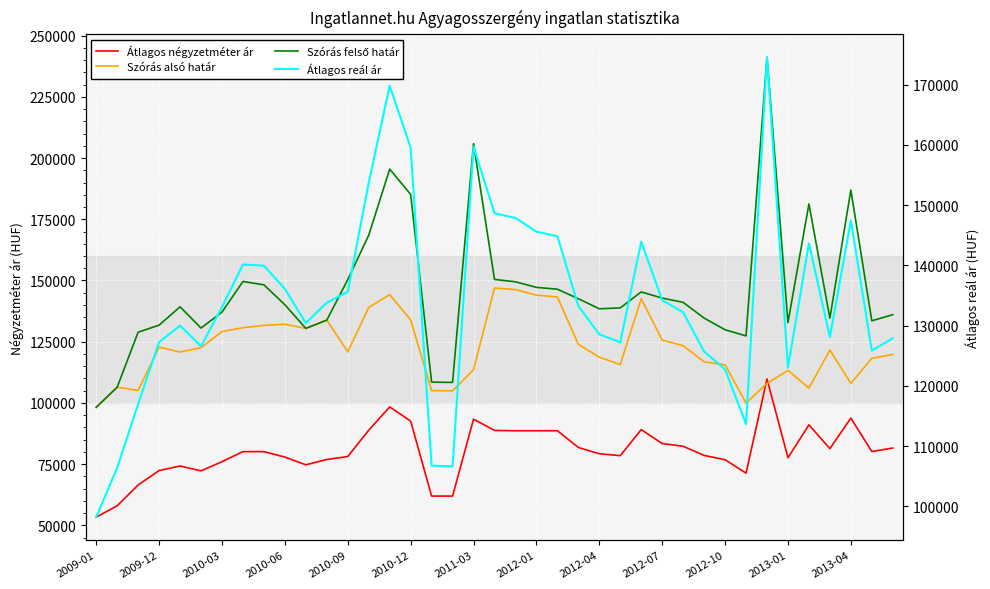

Is it true that Szórás felső határ equals 194126 at 22?

False